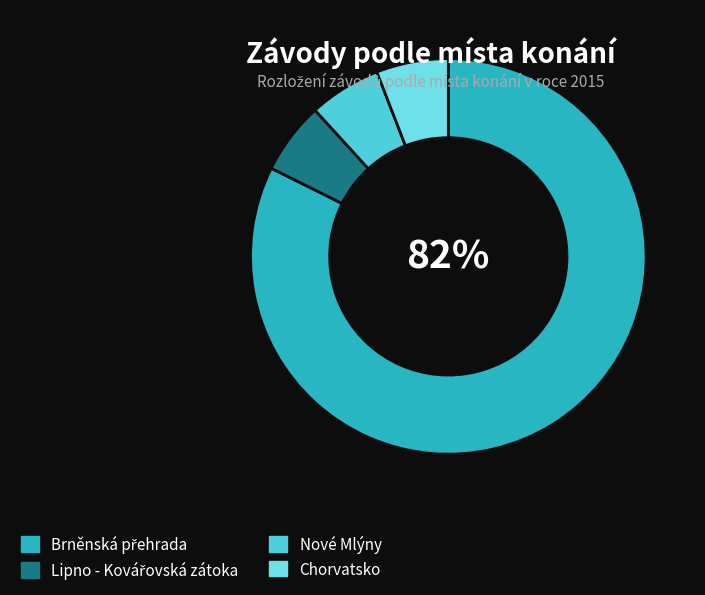

How many slices are in this pie chart?

4